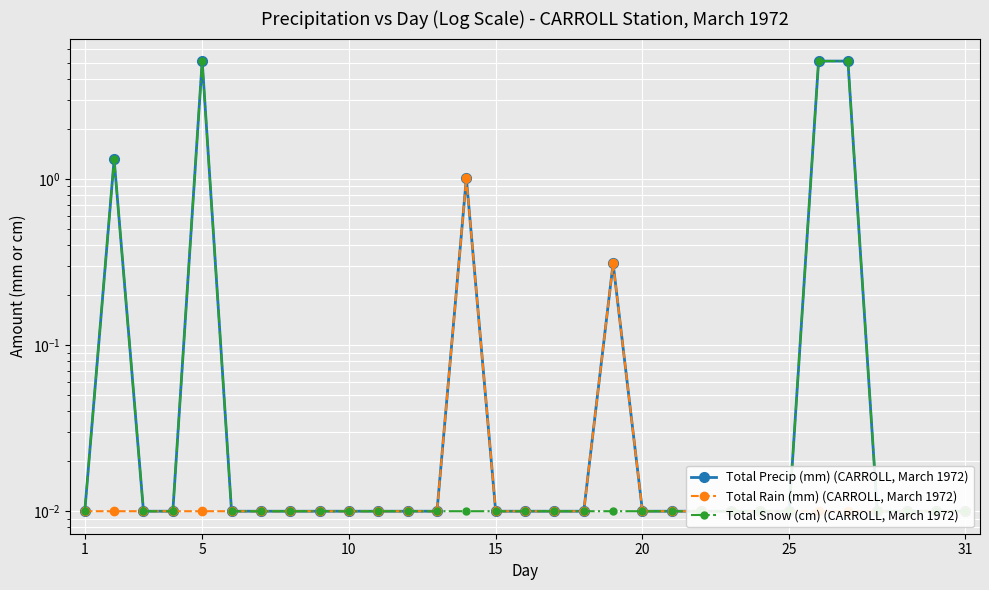

Between 10 and 20, which is larger?

20